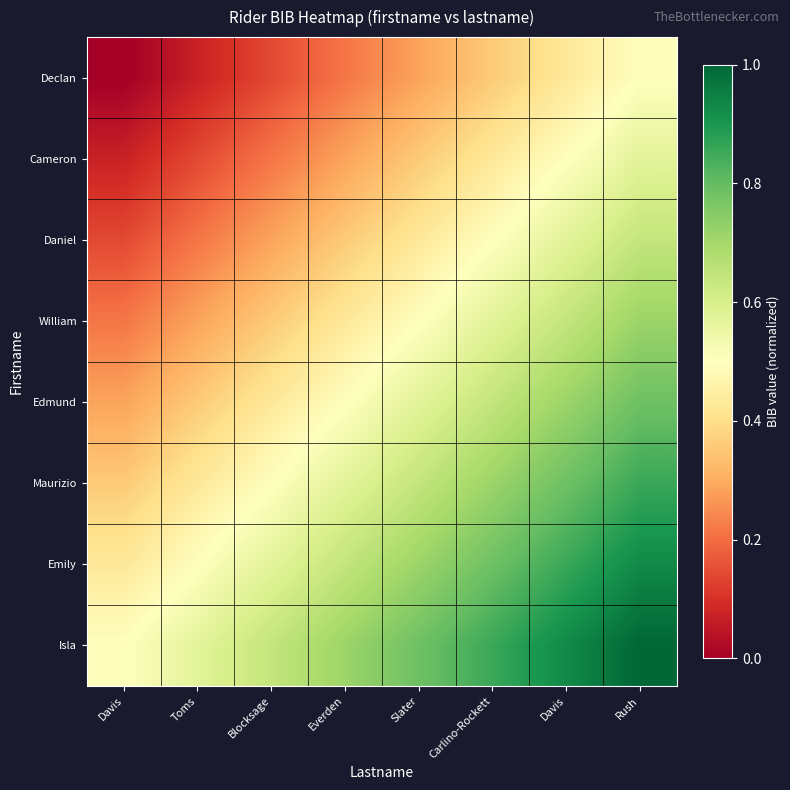

Which series has the widest spread of values?

Declan